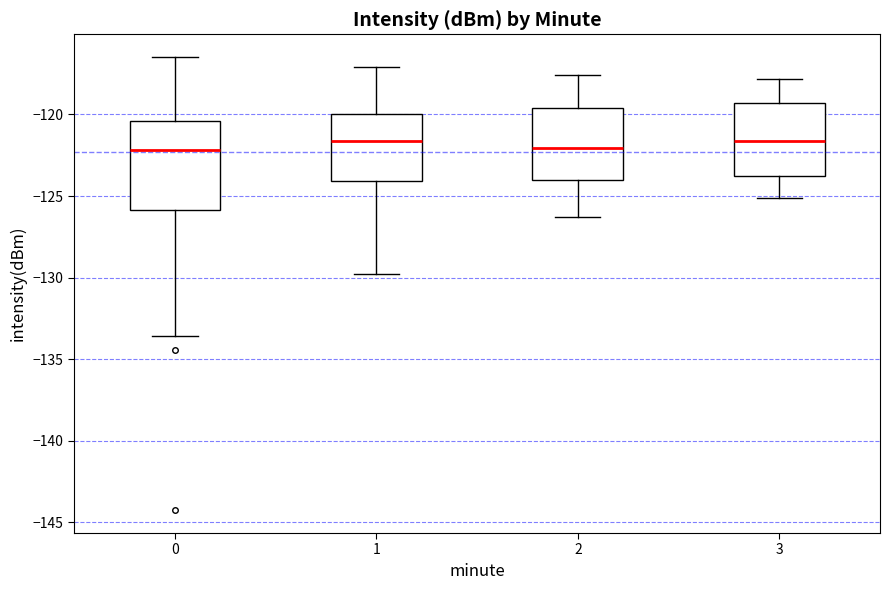

Which box is the tallest, from its lower edge to its upper edge?

0